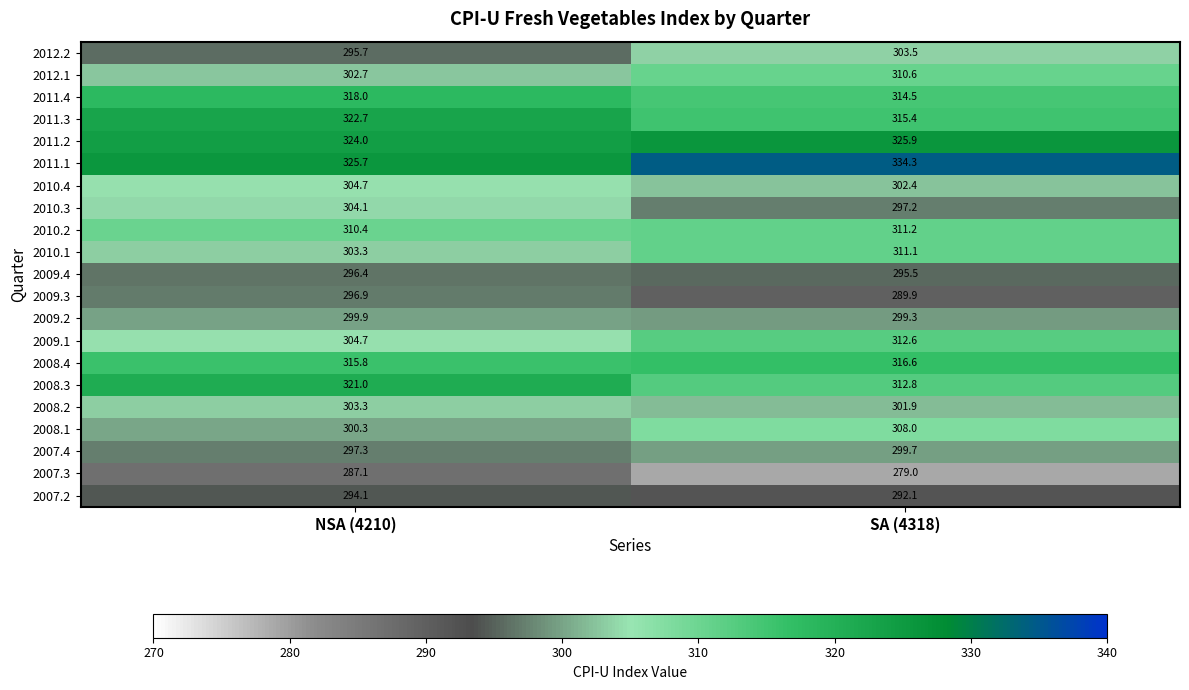

What is the difference between the 2007.4 values at SA (4318) and NSA (4210)?

2.4